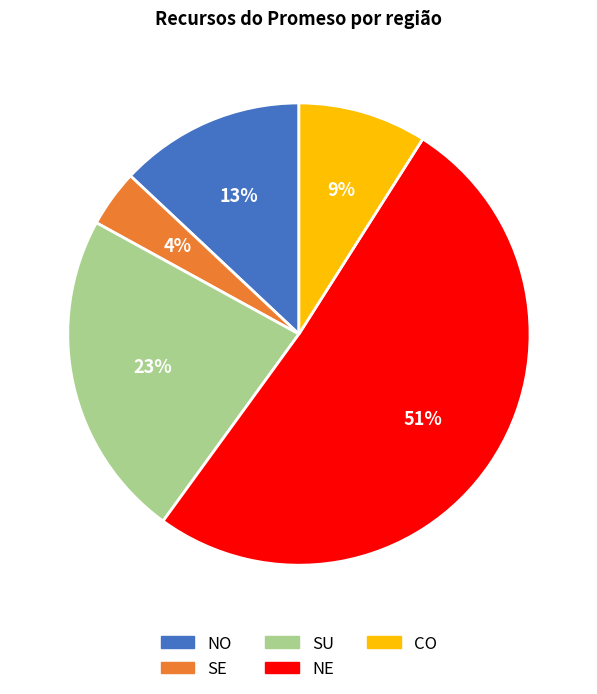

To the nearest percent, what percentage of the pie is NE?

51%